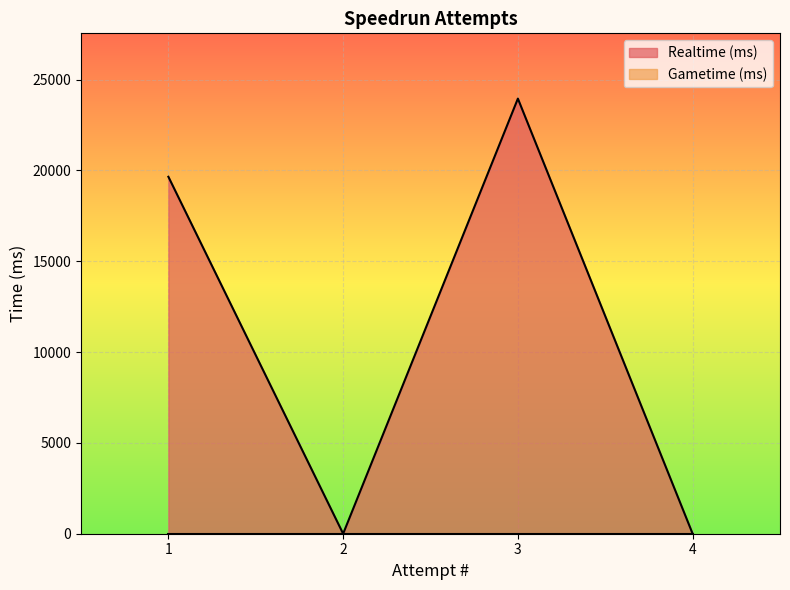

Where is the first local maximum?

3